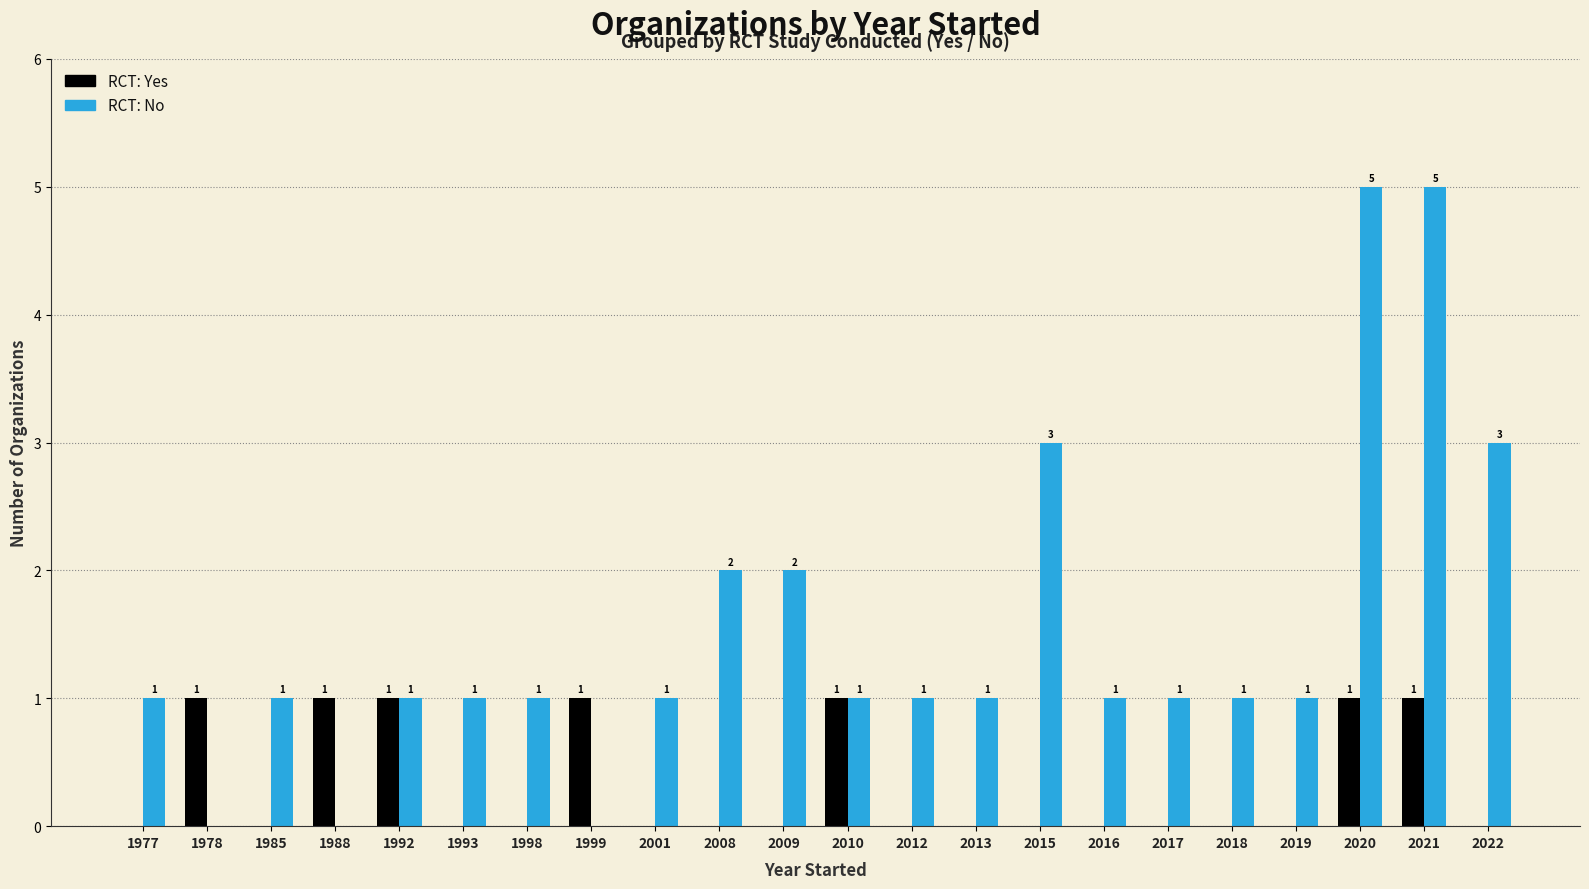

What is the difference between the highest and lowest values at 1998?

1